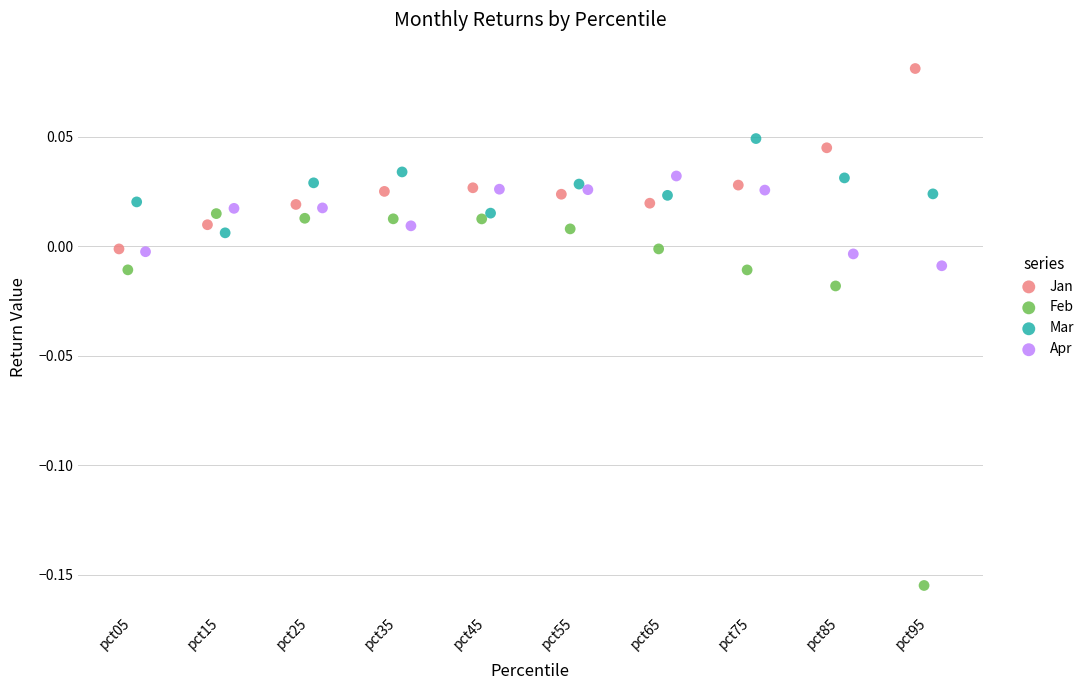

What are all the series names shown in the legend?

Jan, Feb, Mar, Apr